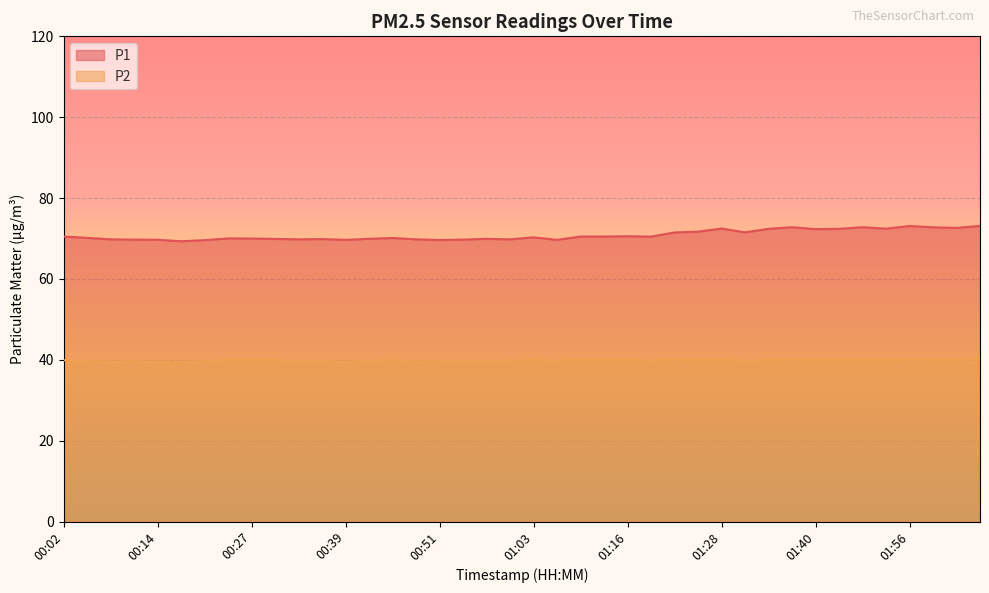

Rank the categories by P2 value from highest to lowest.

02:05, 01:22, 01:37, 01:56, 01:10, 01:13, 01:16, 01:50, 01:59, 01:28, 00:27, 01:34, 02:02, 00:02, 00:24, 00:30, 00:45, 01:03, 01:25, 01:40, 01:47, 01:53, 01:00, 00:54, 01:07, 01:19, 00:36, 00:42, 00:57, 01:31, 00:05, 00:33, 00:51, 00:11, 00:21, 00:48, 00:08, 00:14, 00:39, 00:17